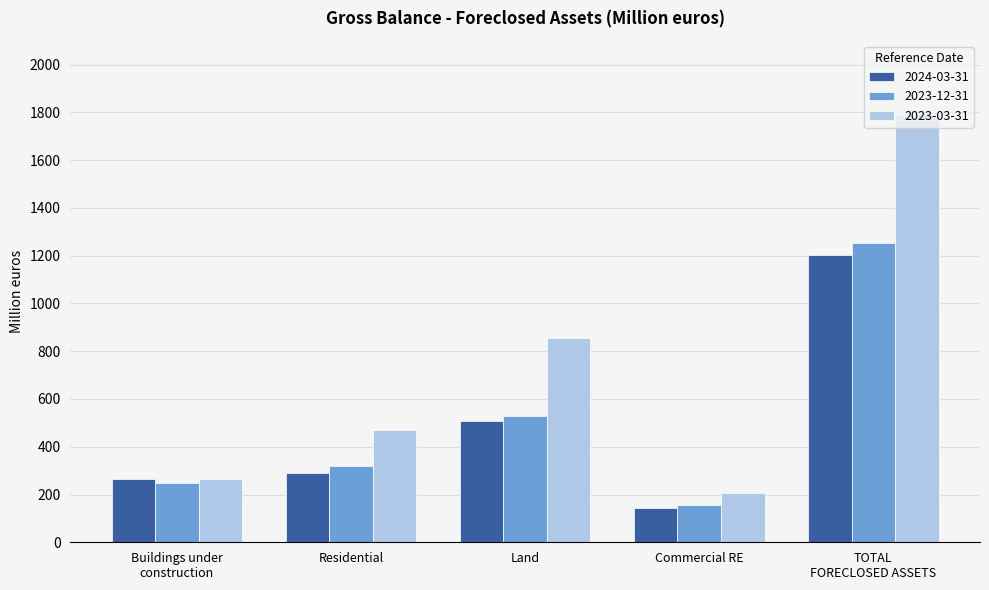

Which series changed the most between Residential and Land?

2023-03-31